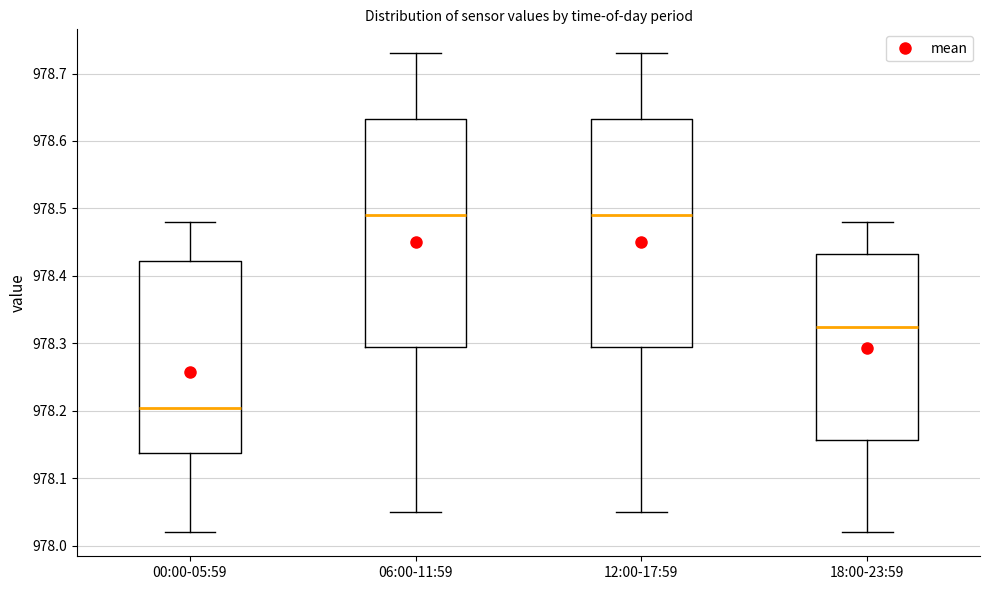

Reading left to right, read every box against the y-axis: the position of its median line, the range the box covers, and the ends of its whiskers. The values are not printed on the chart, so give them approximately, as read against the axis.

00:00-05:59: median 978.21, box 978.14 to 978.42, whiskers 978.02 to 978.48
06:00-11:59: median 978.49, box 978.30 to 978.63, whiskers 978.05 to 978.73
12:00-17:59: median 978.49, box 978.30 to 978.63, whiskers 978.05 to 978.73
18:00-23:59: median 978.33, box 978.16 to 978.43, whiskers 978.02 to 978.48